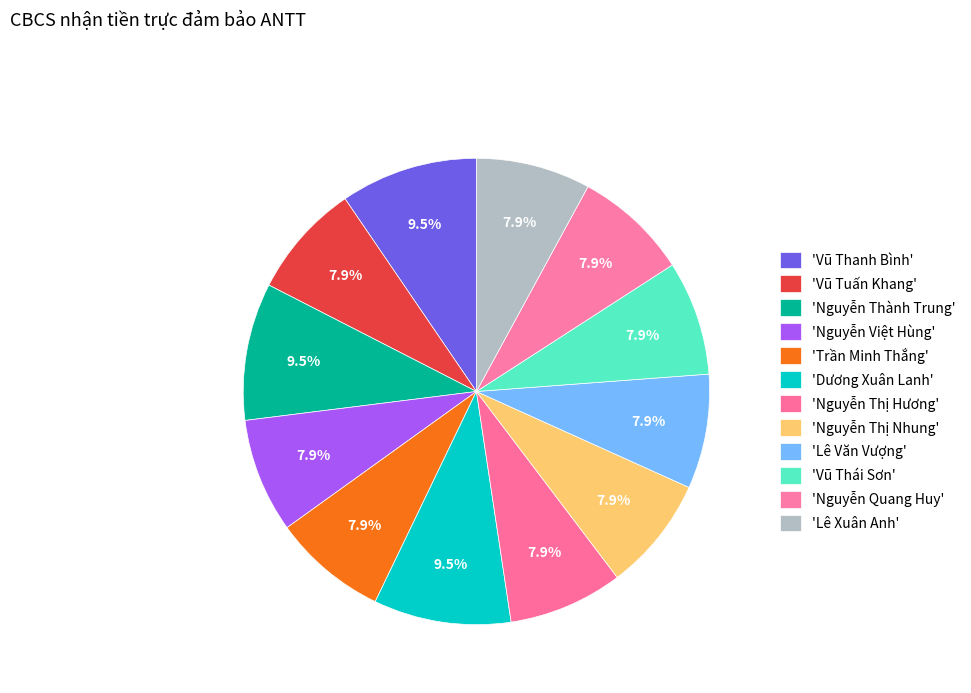

How many slices are in this pie chart?

12